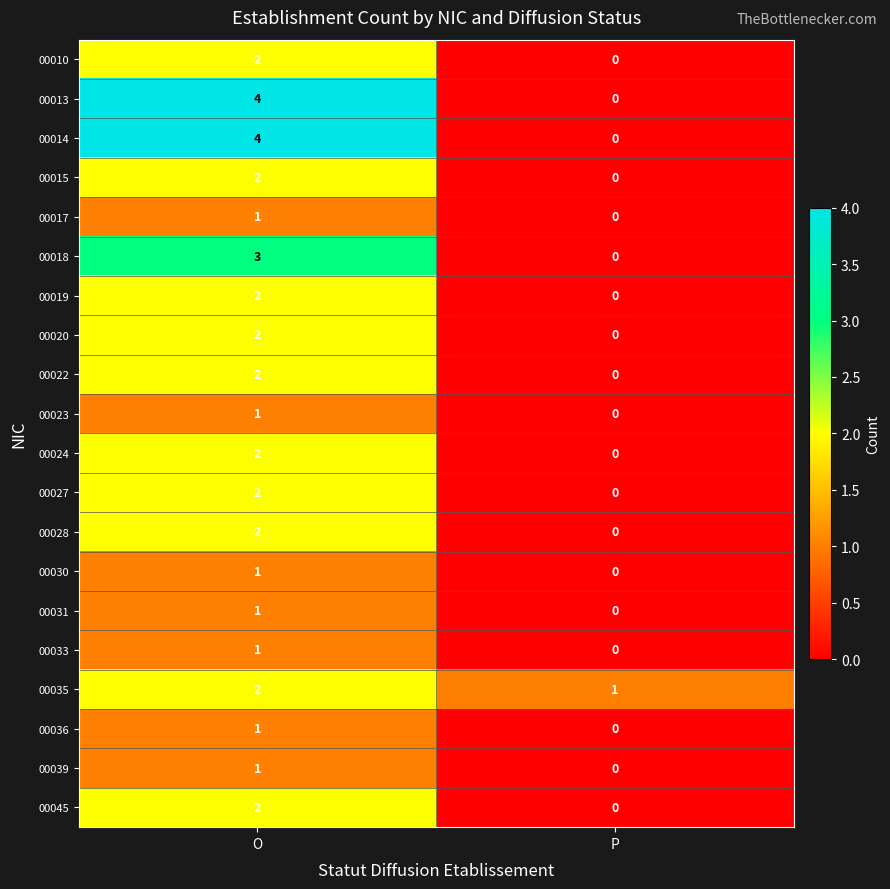

Is the value of 00035 at P greater than the value of 00020 at P?

Yes